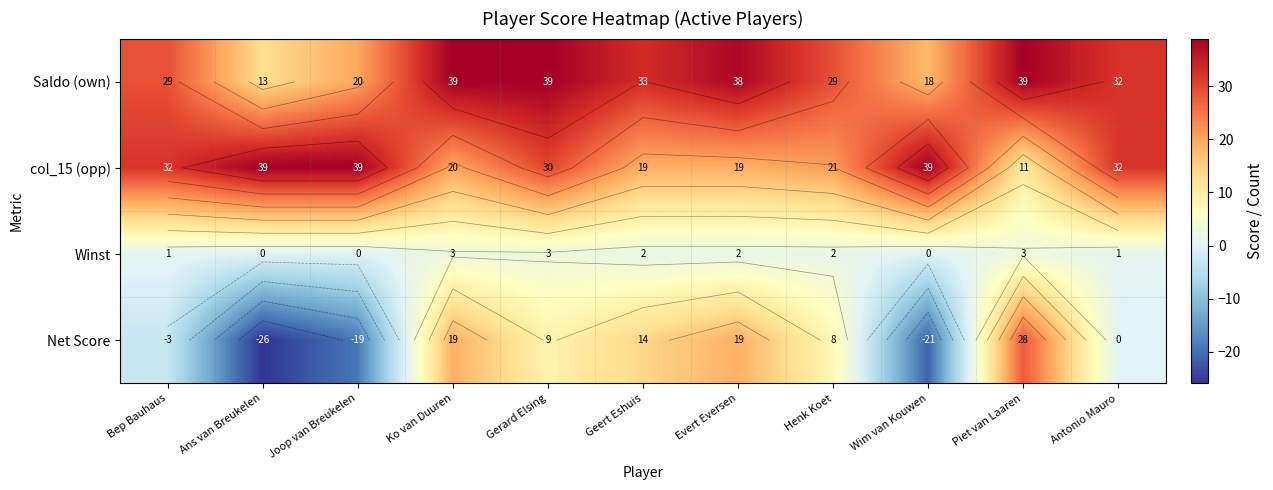

What is the sum of the col_15 (opp) values at Ans van Breukelen and Evert Eversen?

58